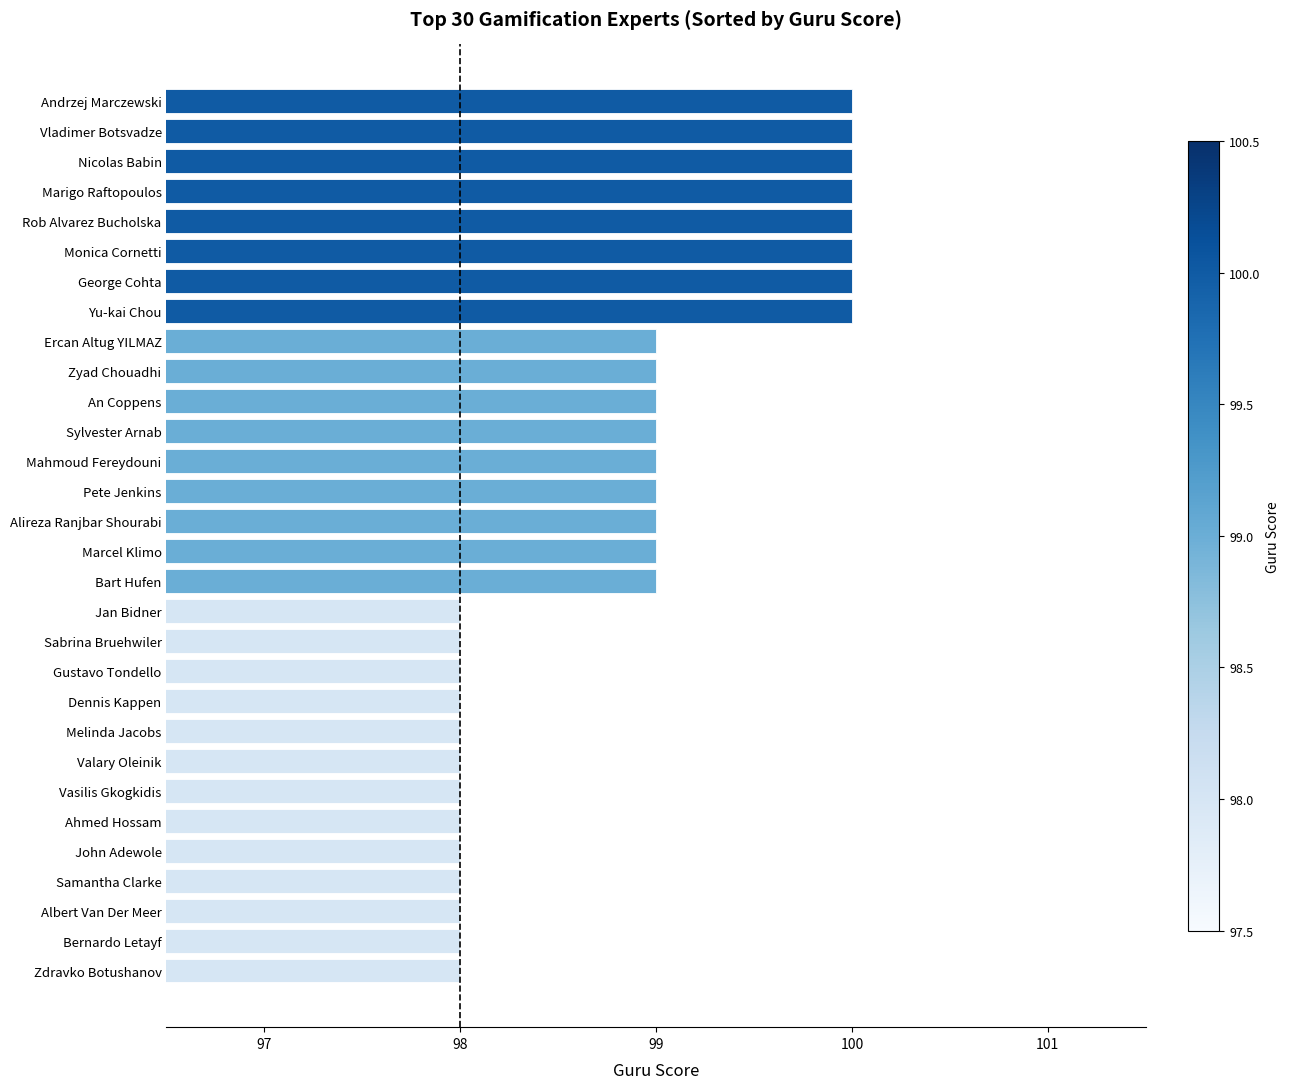

Is it true that the value at Vasilis Gkogkidis is 64?

False